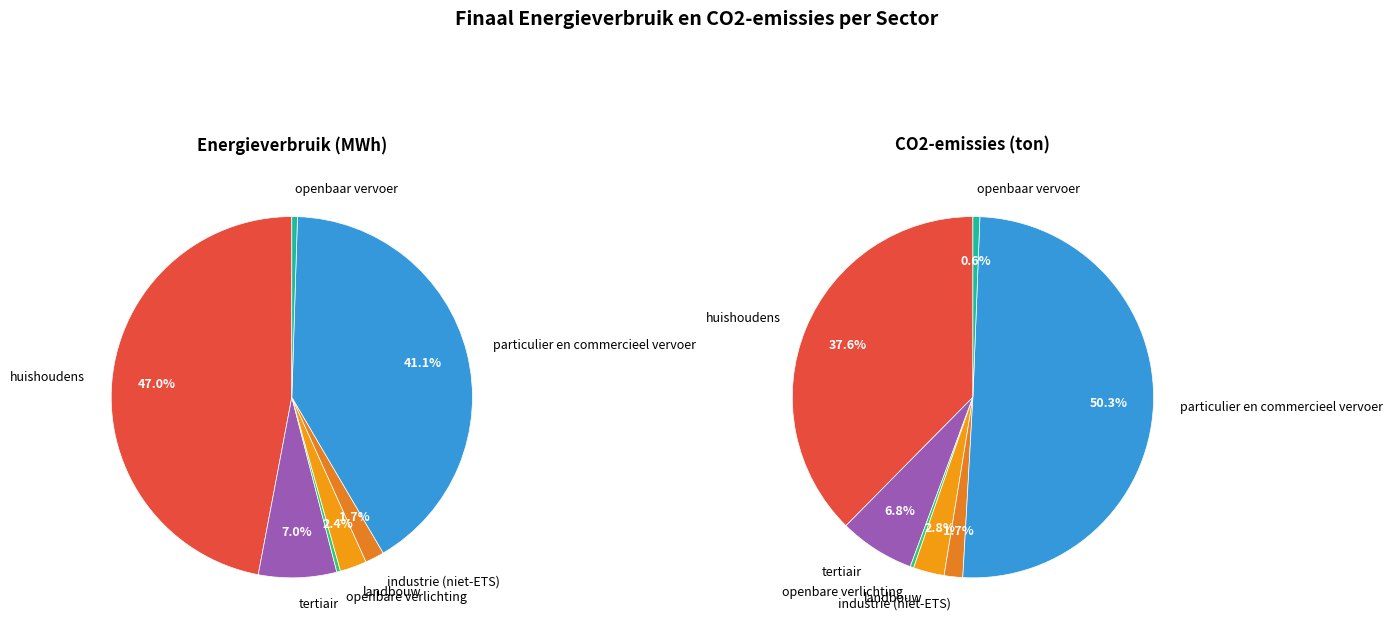

Between particulier en commercieel vervoer and tertiair, which is larger?

particulier en commercieel vervoer